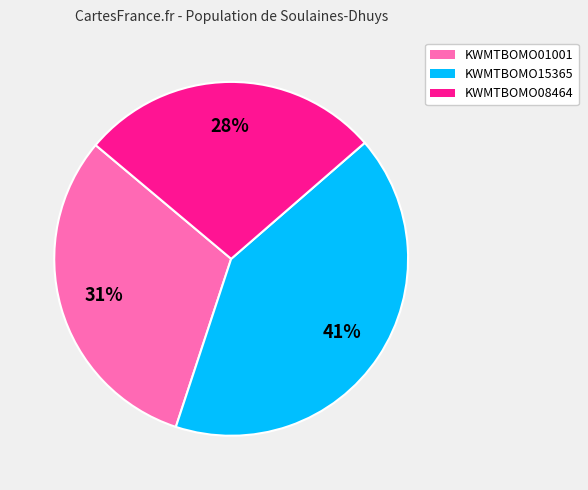

To the nearest percent, what is the average slice percentage?

33%